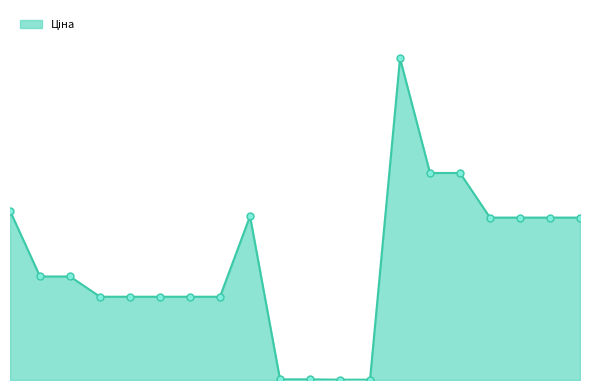

Does the chart have visible grid lines?

No